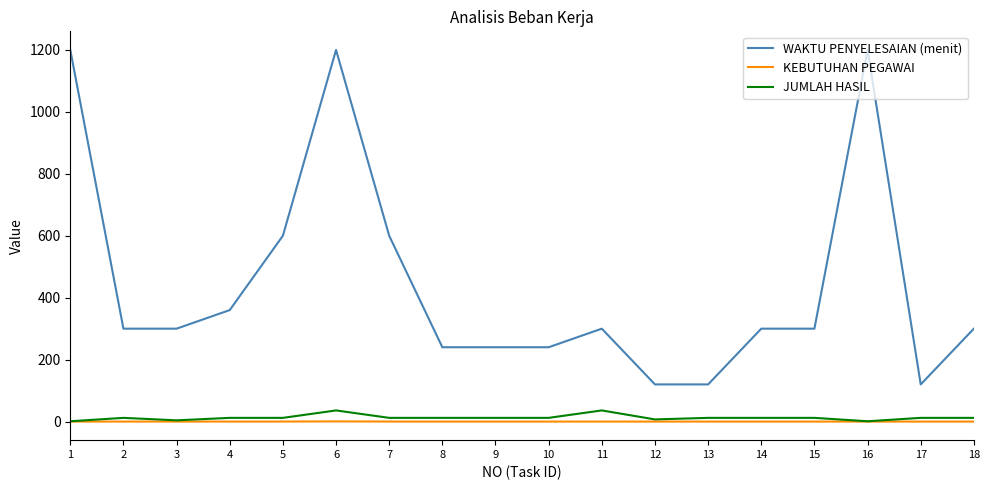

Between 2 and 6, which series saw the biggest shift?

WAKTU PENYELESAIAN (menit)